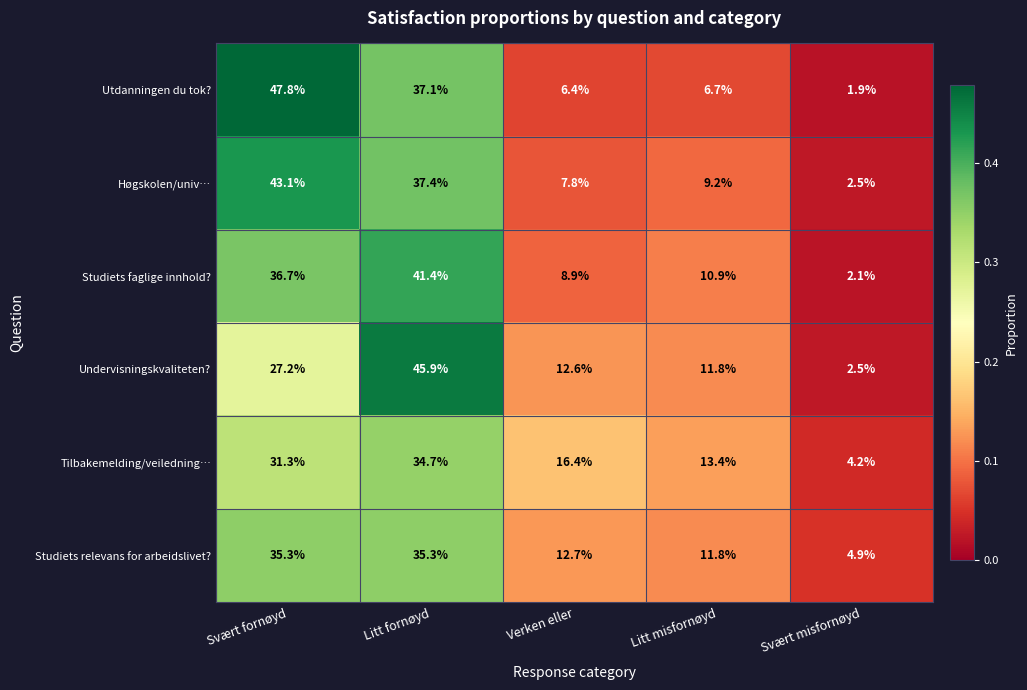

What is the difference between the maximum and minimum values in the Studiets relevans for arbeidslivet? series?

30.4